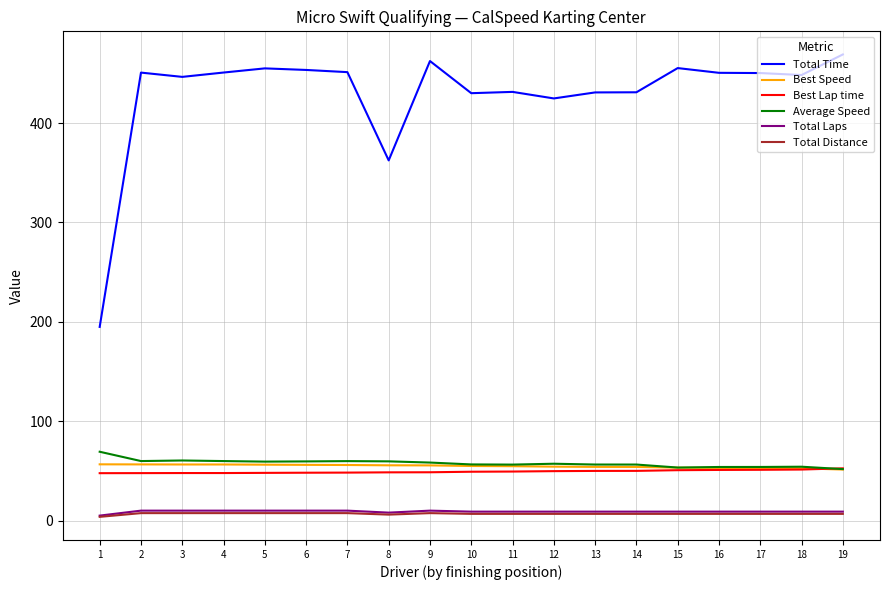

True or false: Total Time and Best Lap time cross at least once.

False